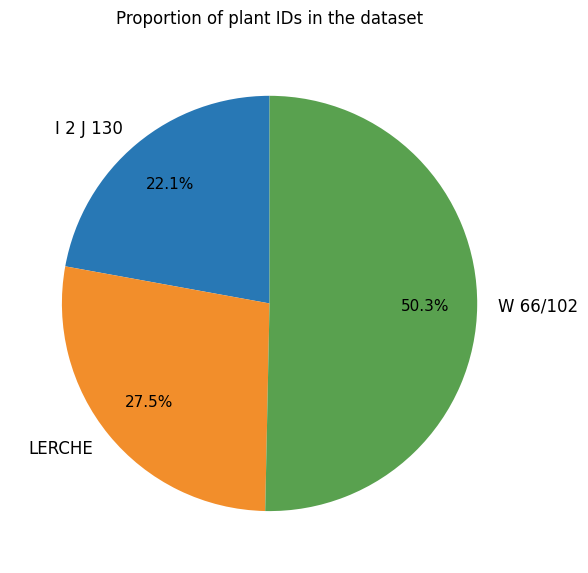

To the nearest percent, what is the combined percentage of W 66/102 and LERCHE?

78%